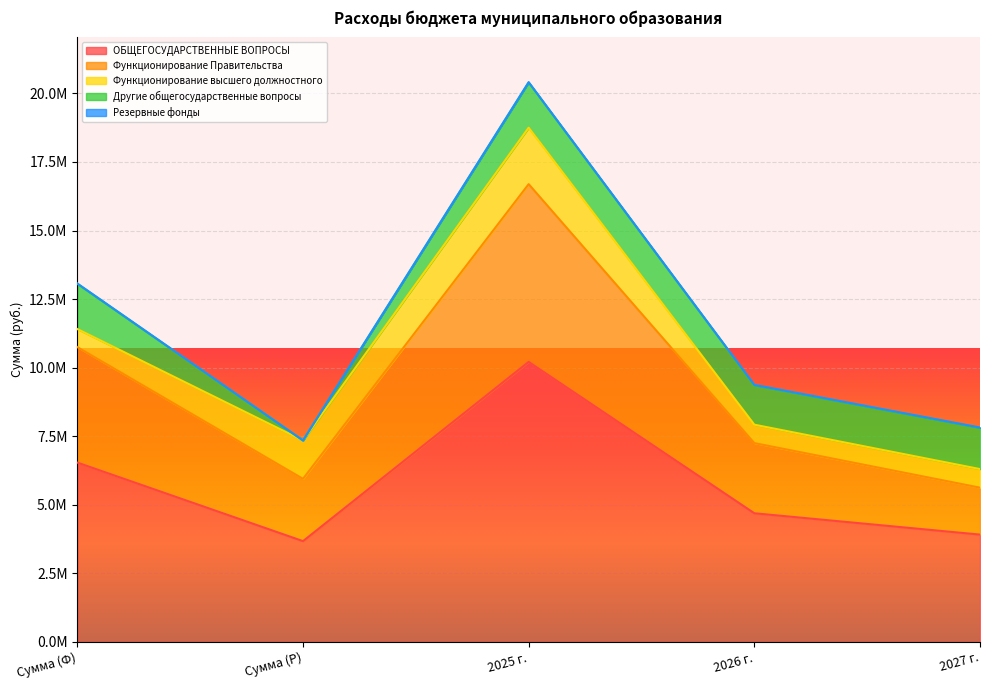

The Резервные фонды series shows 17093.6 at 2025 г.. True or false?

False